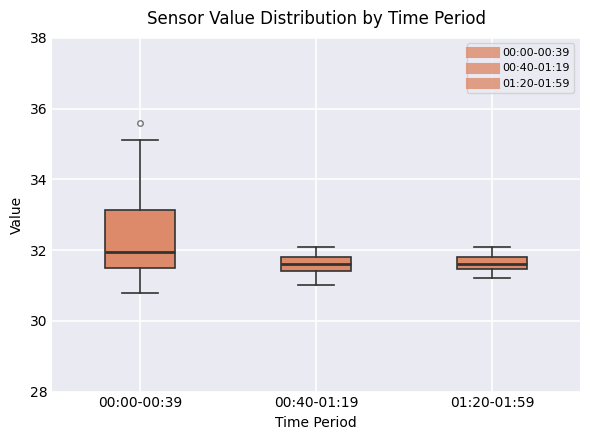

Reading left to right, transcribe this box plot: for each box, give where its median line is, the range the box spans, and where its two whiskers end, as read against the y-axis. The values are not printed on the chart, so give them approximately, as read against the axis.

00:00-00:39: median 32.0, box 31.6 to 33.2, whiskers 30.8 to 35.2
00:40-01:19: median 31.6, box 31.4 to 31.8, whiskers 31.0 to 32.2
01:20-01:59: median 31.6, box 31.4 to 31.8, whiskers 31.2 to 32.2